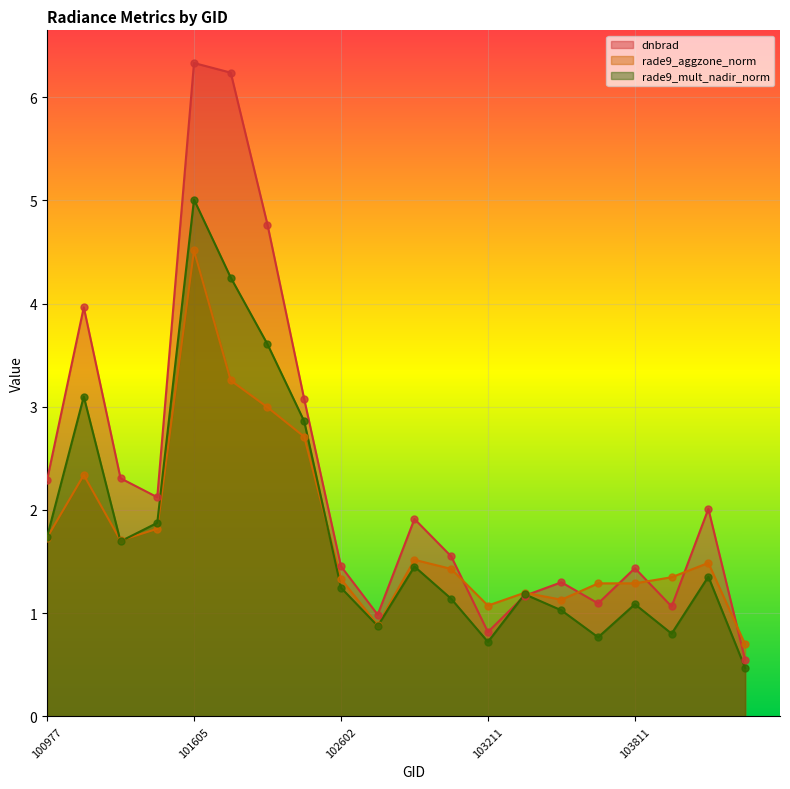

At which category is the sum across all series the highest?

101605